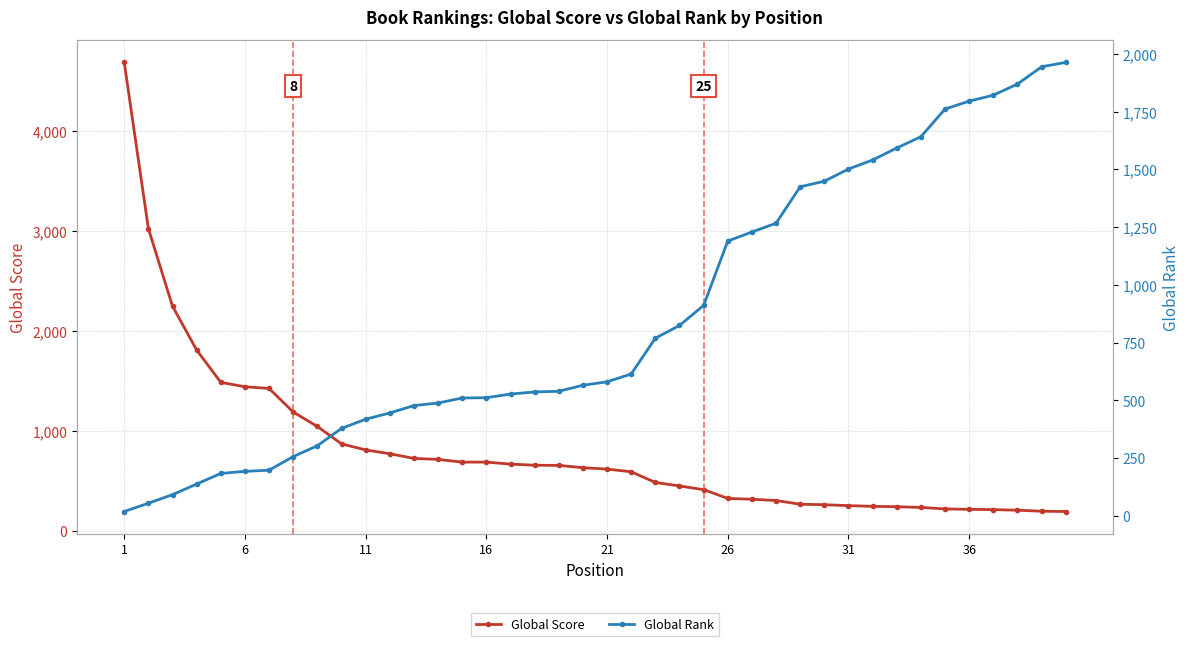

List the series in order of their peak value, lowest first.

Global Rank, Global Score